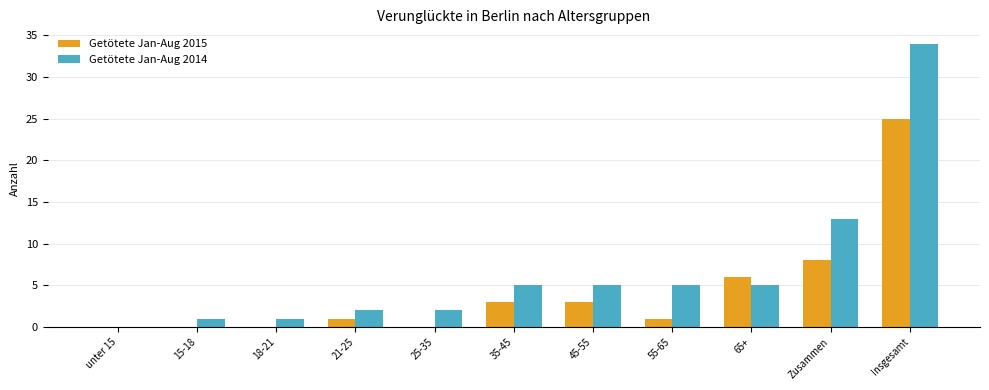

How many groups of bars are there?

11